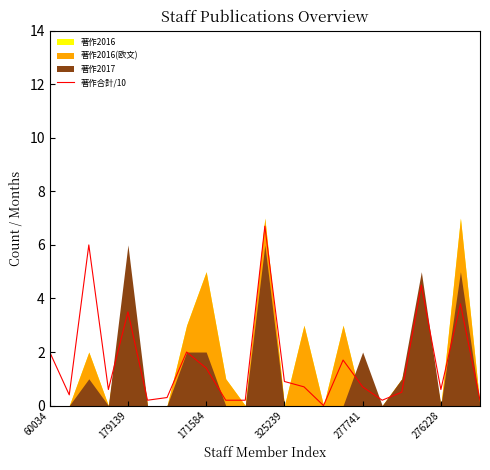

The chart shows a value of 0.8 at 18. True or false?

False